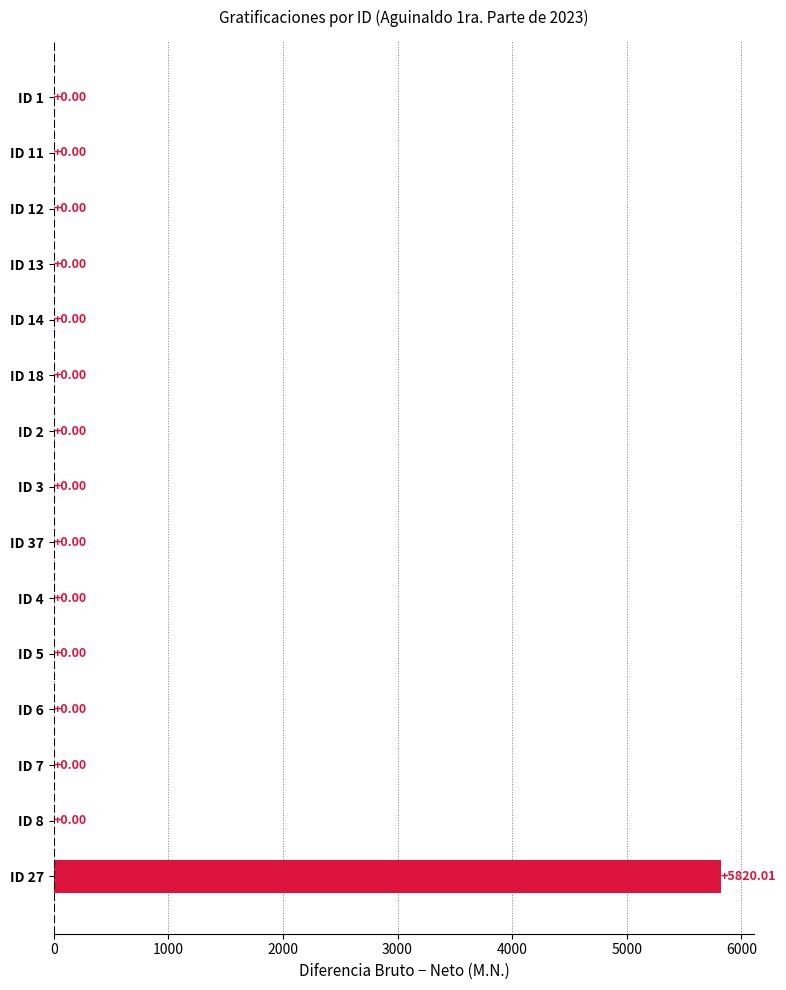

Are the bars horizontal?

Yes